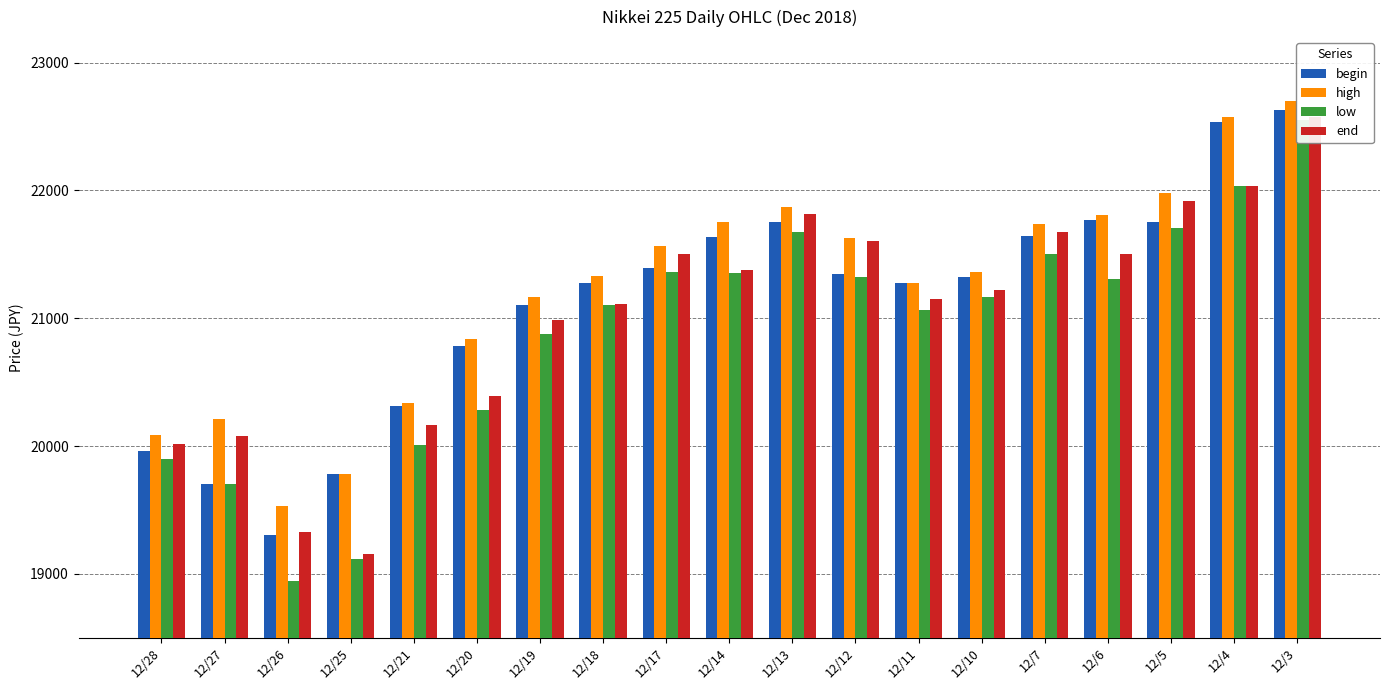

Which has a higher value, 12/20 or 12/26?

12/20